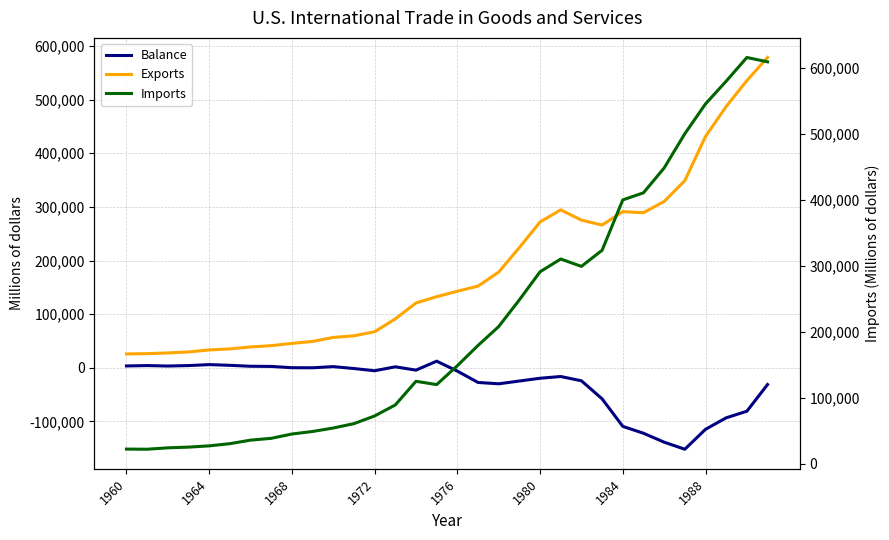

Where does the Balance series first go above -5443?

1960